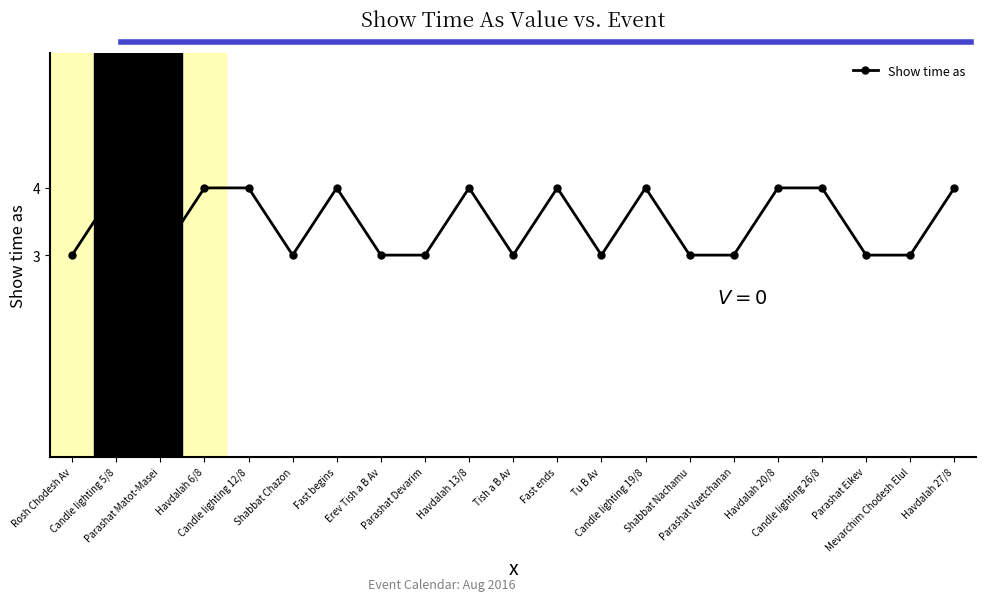

Between Candle lighting 26/8 and Parashat Devarim, which is larger?

Candle lighting 26/8